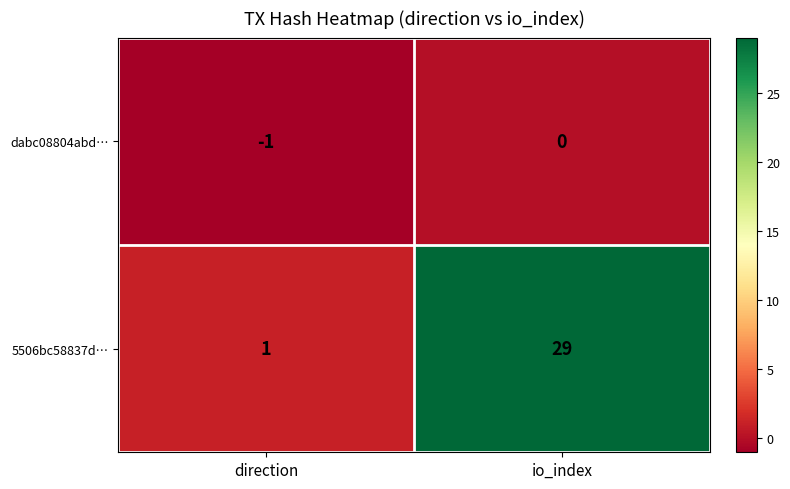

Which series has the widest spread of values?

5506bc58837d…